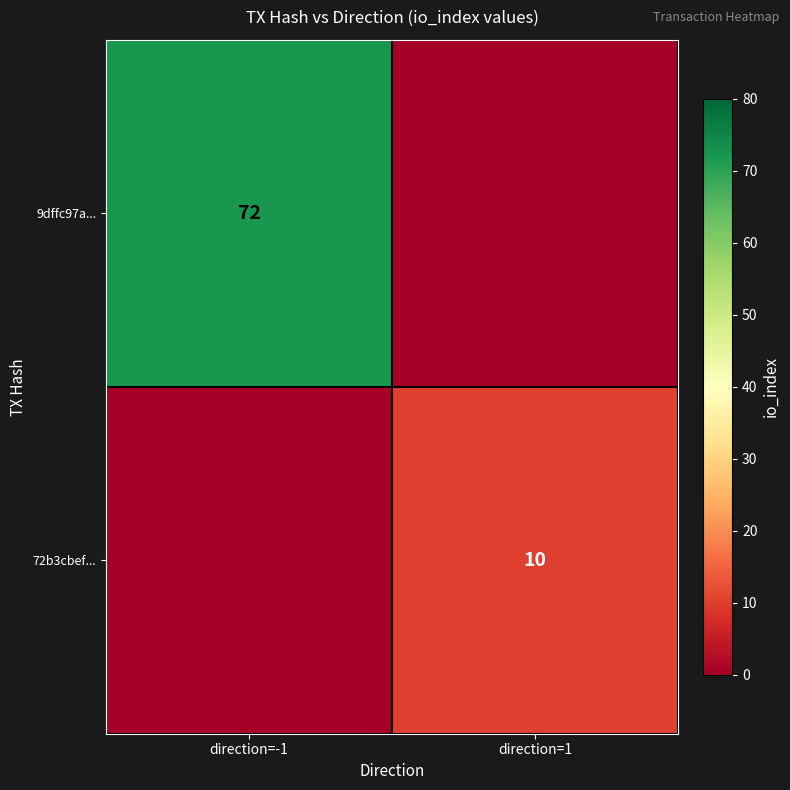

The value of 9dffc97a... at direction=-1 is 110. True or false?

False